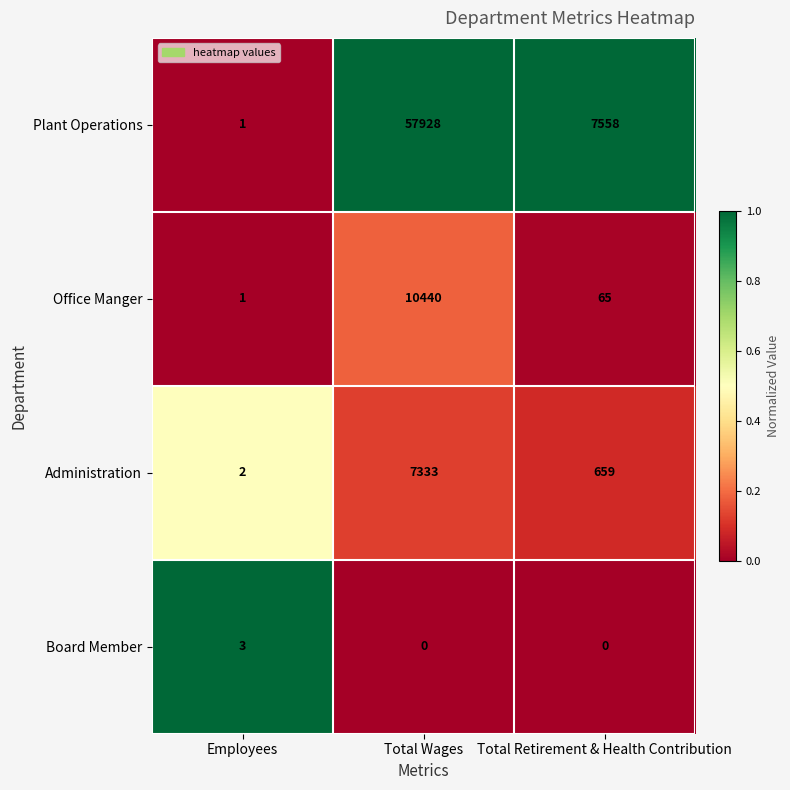

Reading left to right, list all the values displayed in this chart.

Plant Operations: Employees=1	Total Wages=57928	Total Retirement & Health Contribution=7558
Office Manger: Employees=1	Total Wages=10440	Total Retirement & Health Contribution=65
Administration: Employees=2	Total Wages=7333	Total Retirement & Health Contribution=659
Board Member: Employees=3	Total Wages=0	Total Retirement & Health Contribution=0